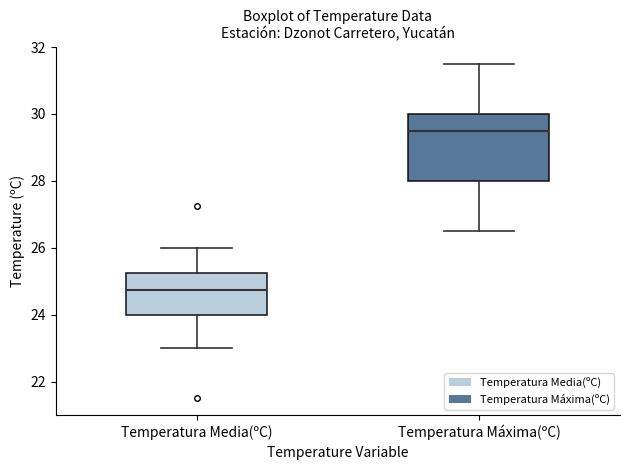

Which box is the tallest, from its lower edge to its upper edge?

Temperatura Máxima(ºC)